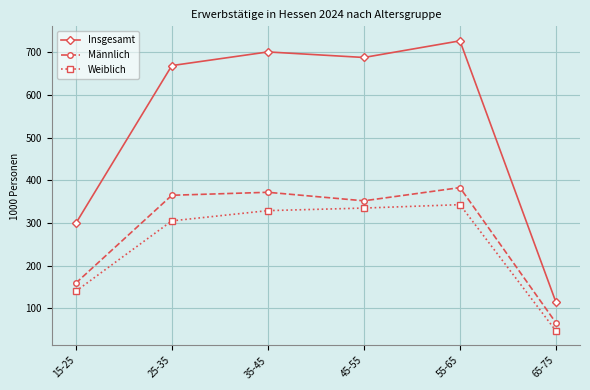

What is the label of the 2nd point from the left?

25-35